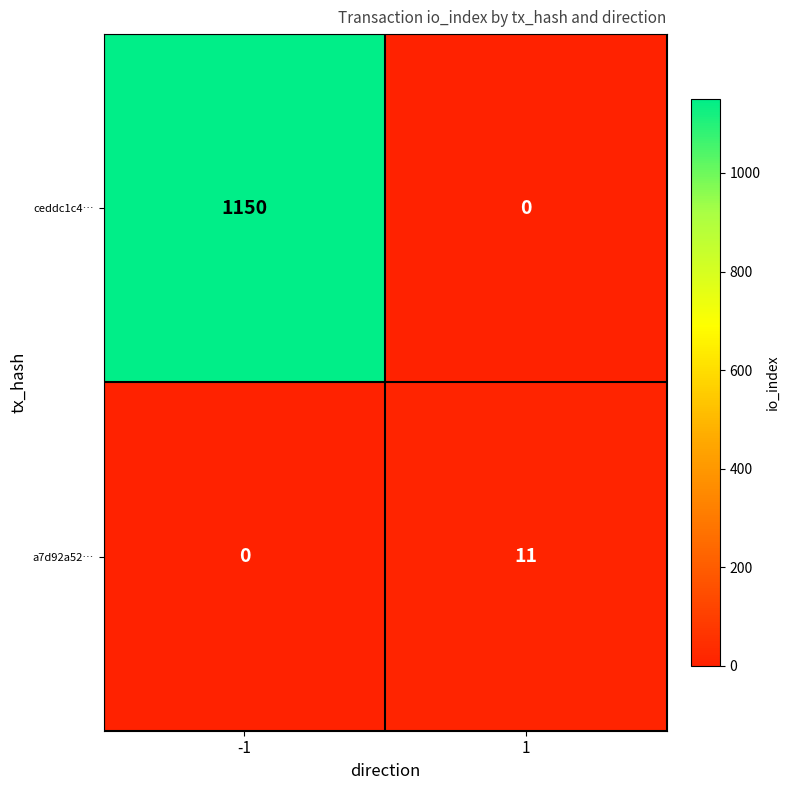

What is the difference between the maximum and minimum values in the a7d92a52… series?

11